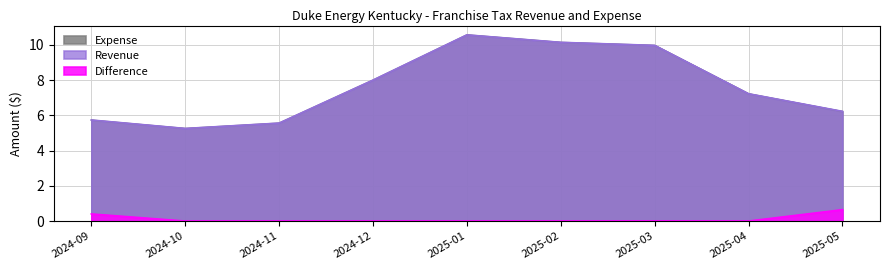

In Revenue, how many points are lower than both neighbors (excluding endpoints)?

1